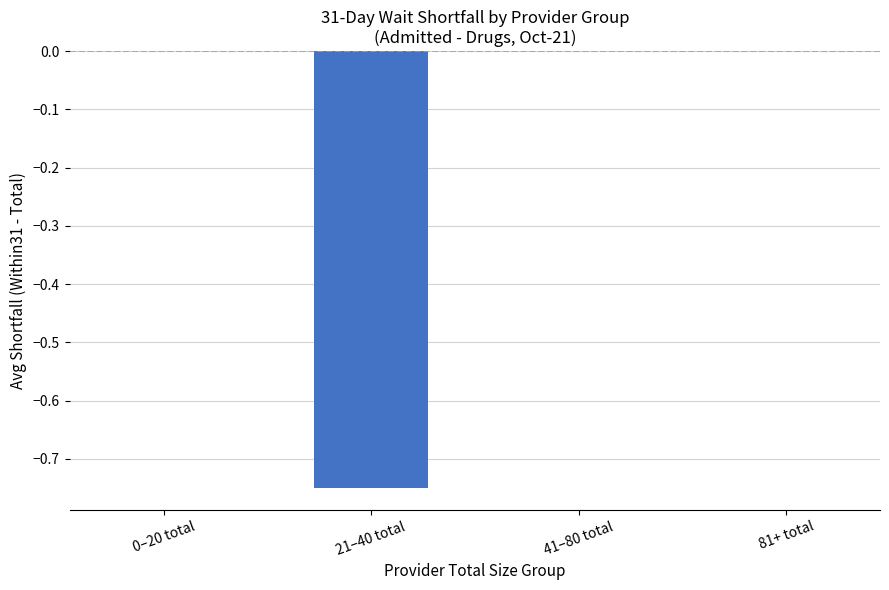

True or false: the data shows 0.0 at 0–20 total.

True